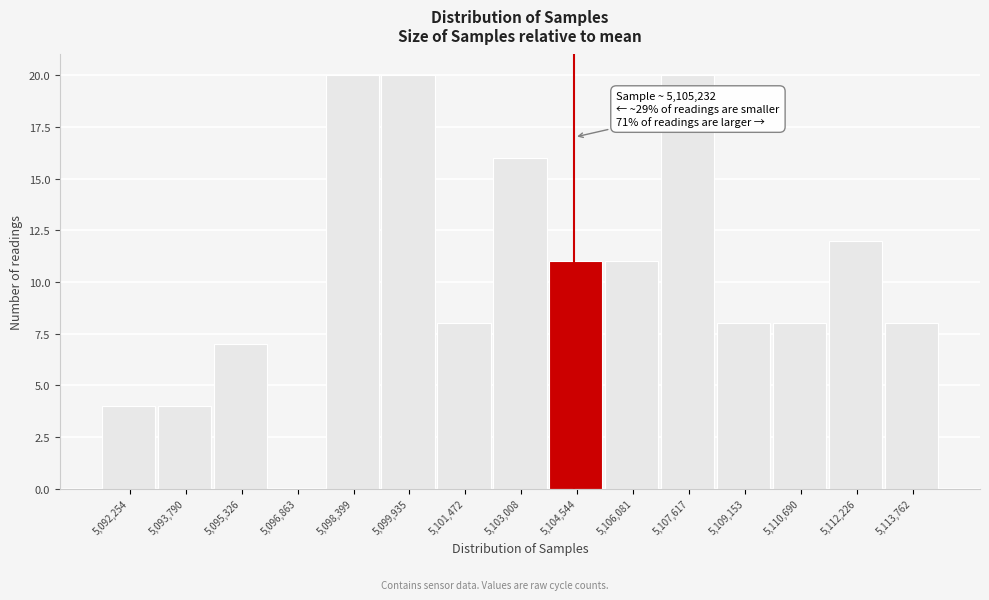

Reading right to left, what are all the values shown in this chart?

5,113,762=8	5,112,226=12	5,110,690=8	5,109,153=8	5,107,617=20	5,106,081=11	5,104,544=11	5,103,008=16	5,101,472=8	5,099,935=20	5,098,399=20	5,096,863=0	5,095,326=7	5,093,790=4	5,092,254=4